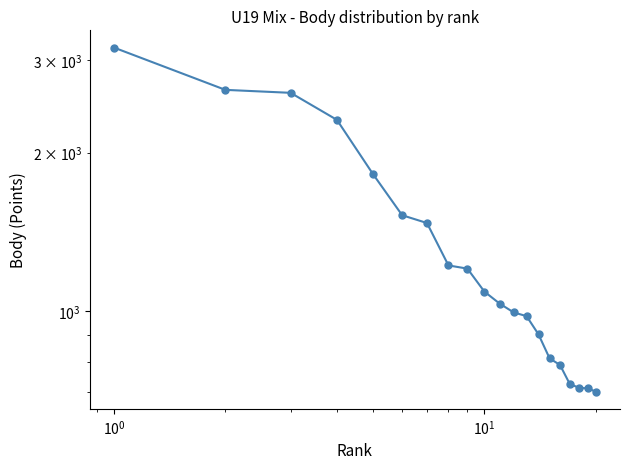

What is the difference between the maximum and minimum values?

2466